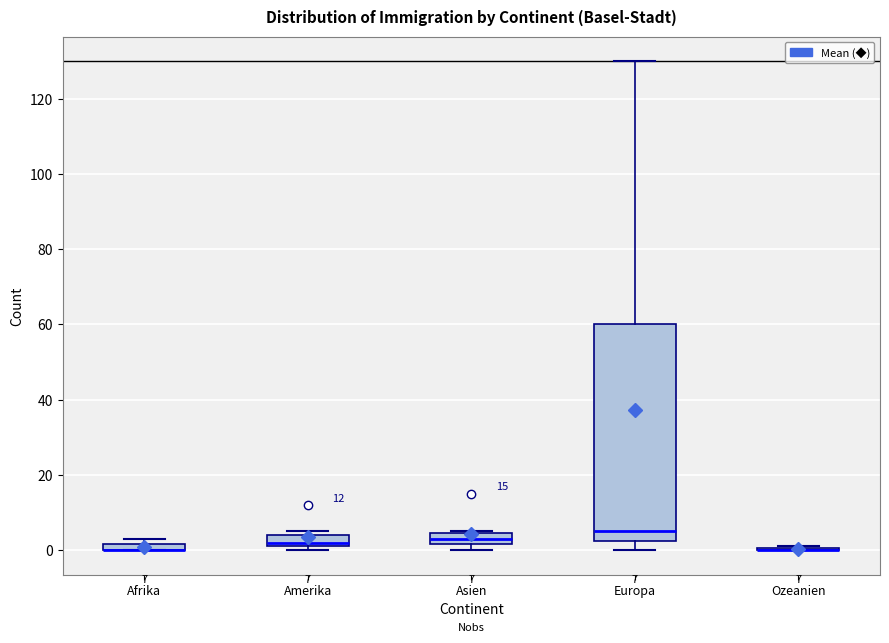

Which box is the tallest, from its lower edge to its upper edge?

Europa